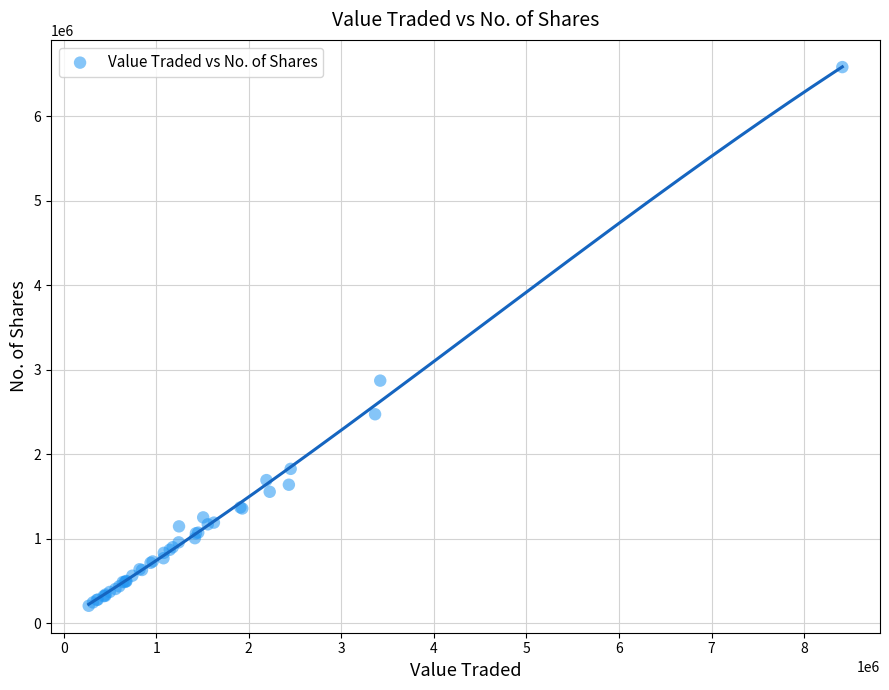

What Y value in the scatter plot is closest to 3393353?

2870390